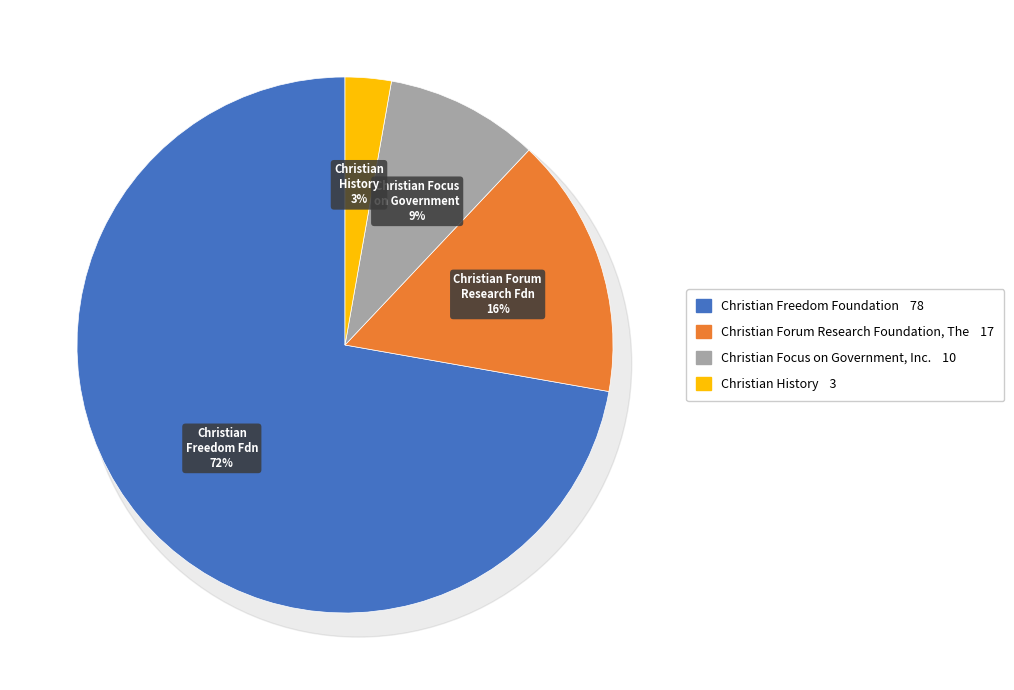

Approximately how many times larger is the value at Christian Freedom Foundation compared to Christian Focus on Government, Inc.?

7.8